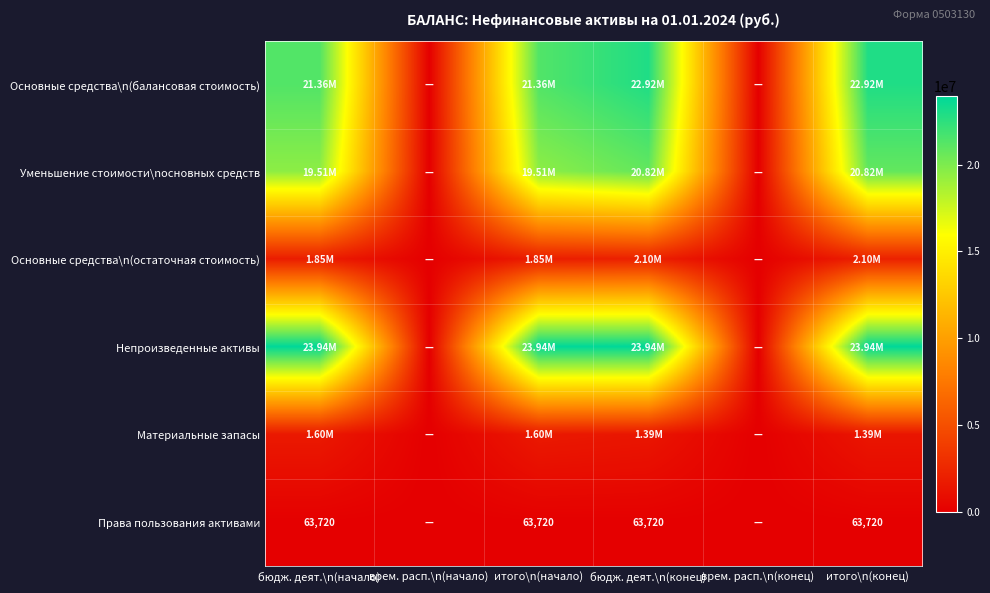

Which category has the highest value across all series?

бюдж. деят.\n(начало)